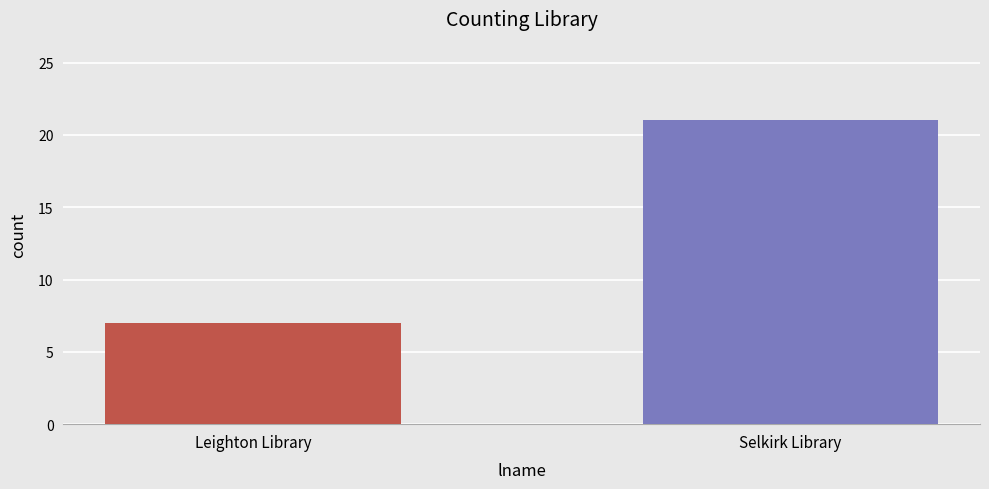

Does the chart contain stacked bars?

No